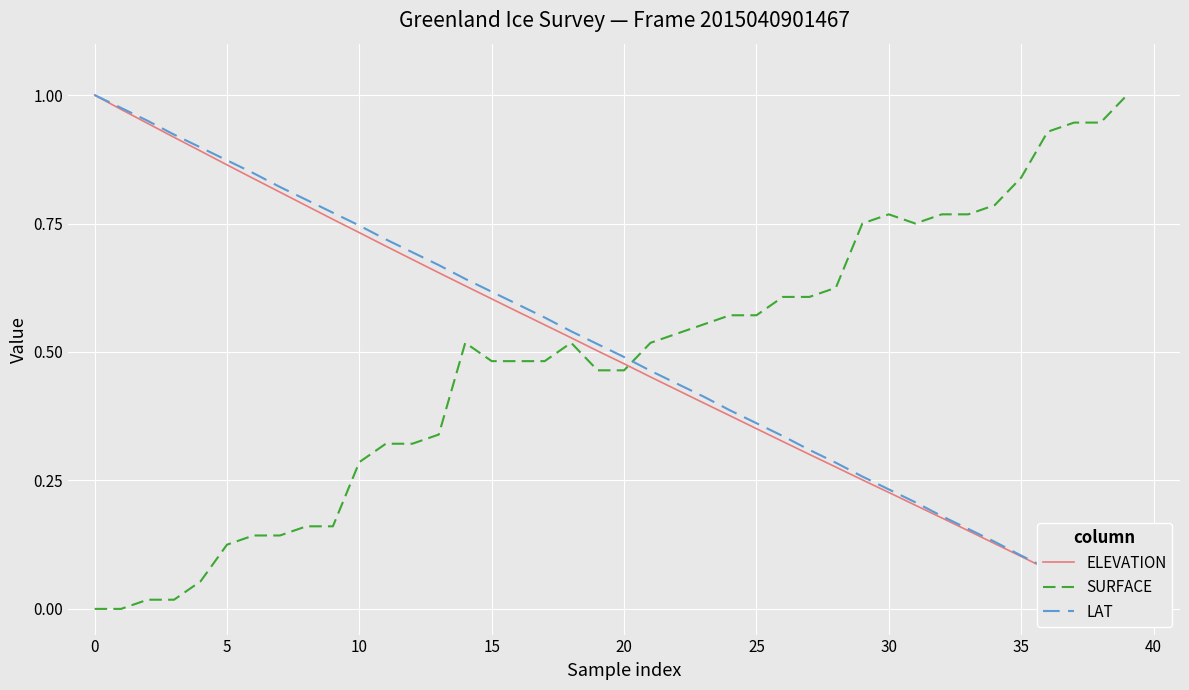

Which category has the lowest value in the LAT series?

39